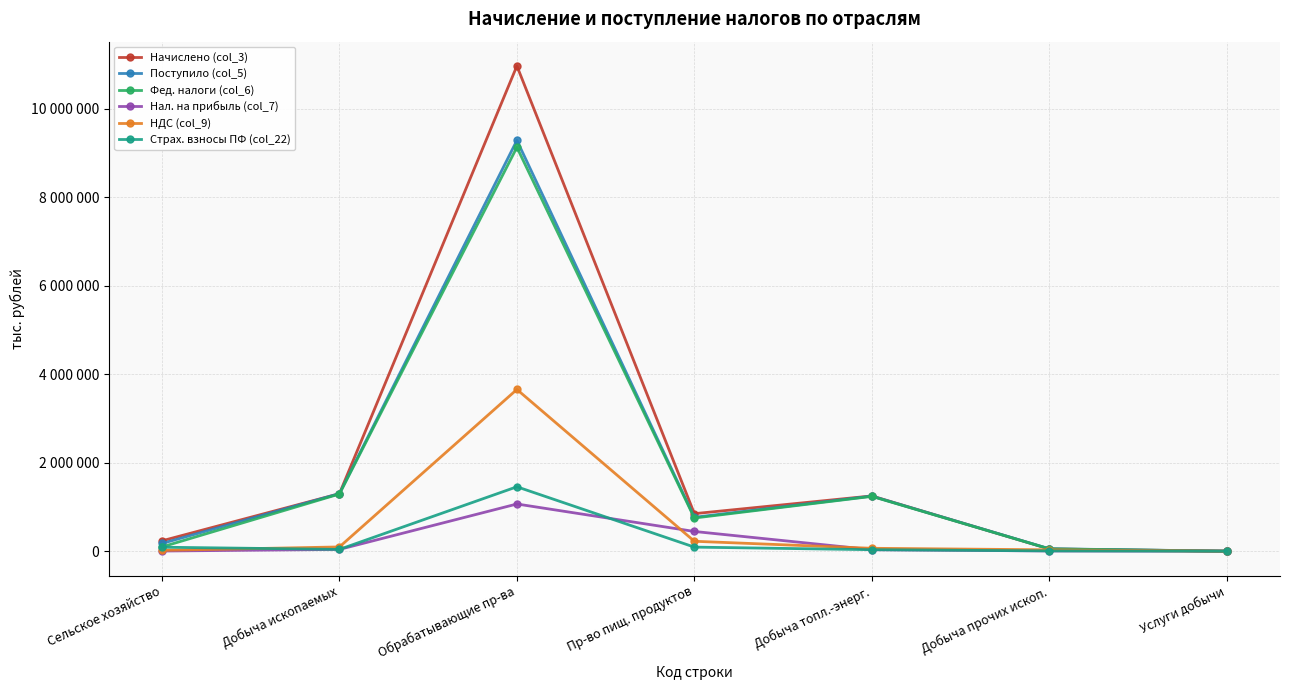

What is the sum of all Фед. налоги (col_6) values?

12561571